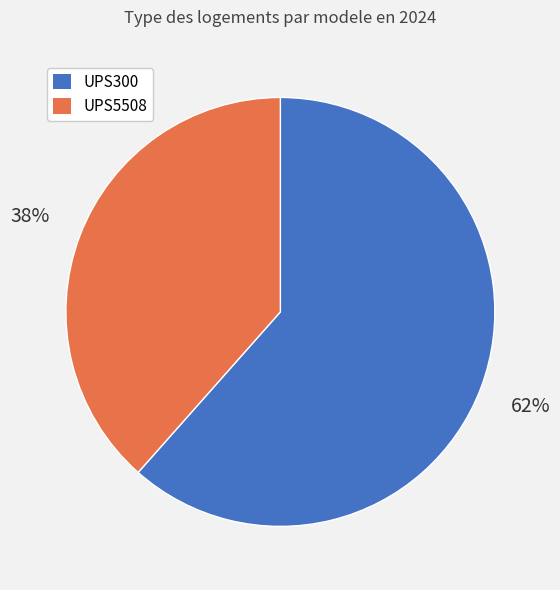

How many segments does this pie chart have?

2